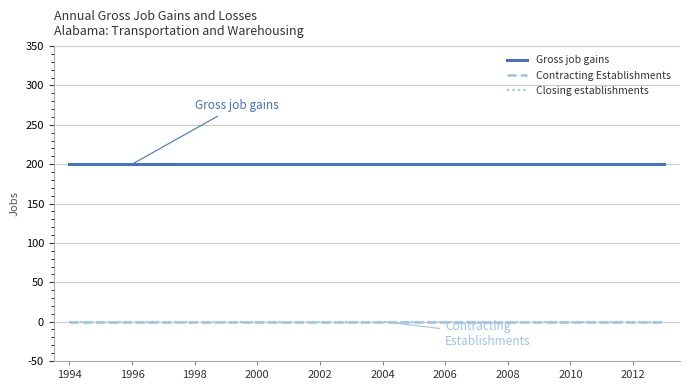

Does the chart have visible grid lines?

Yes